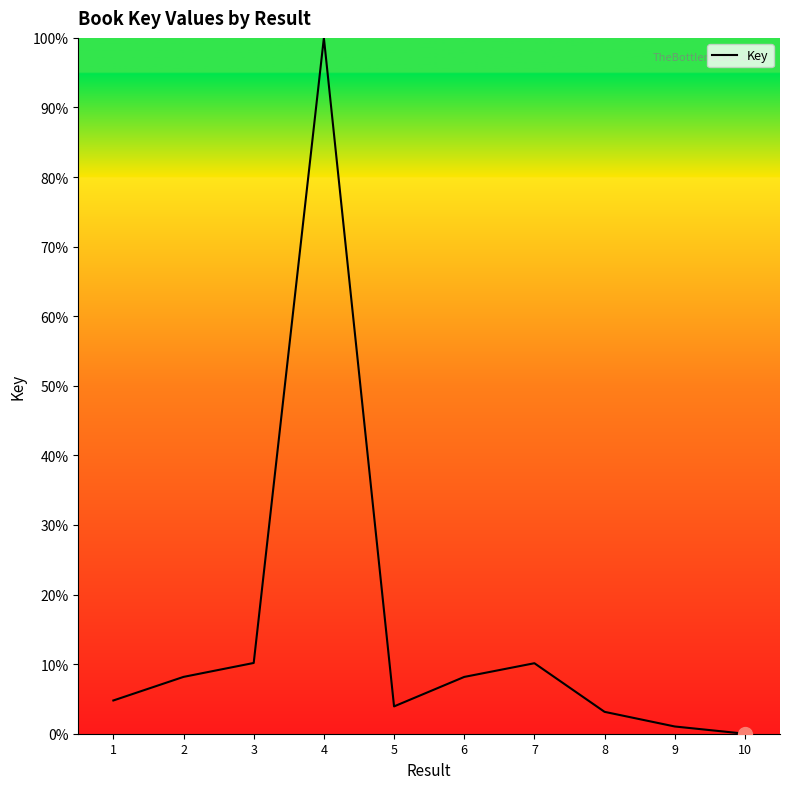

How many interior local valleys (lower than both neighbors) does the data have?

1